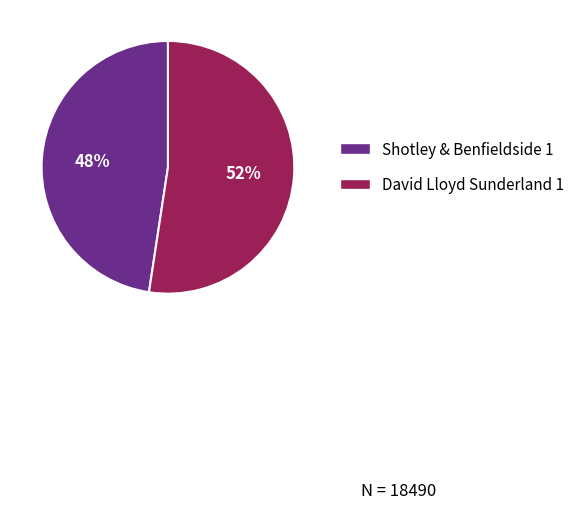

To the nearest percent, what is the average slice percentage?

50%